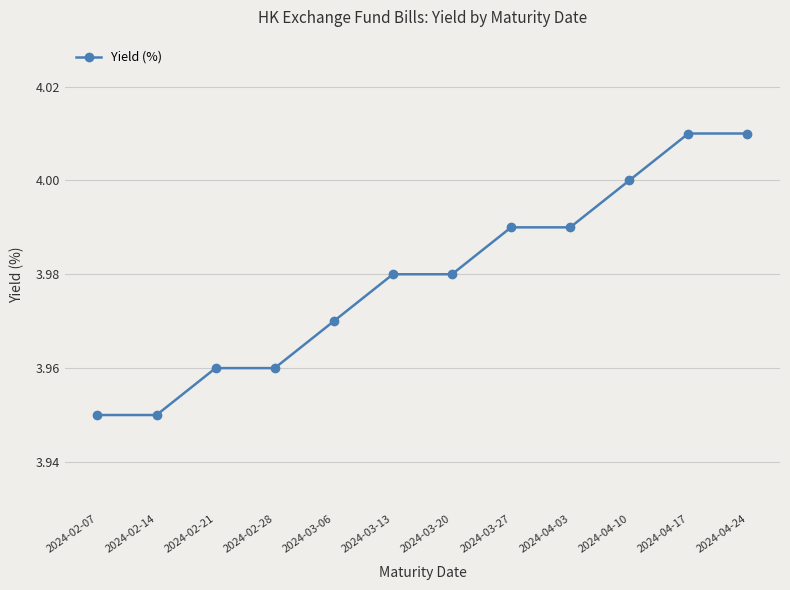

How many distinct data groups are displayed?

1